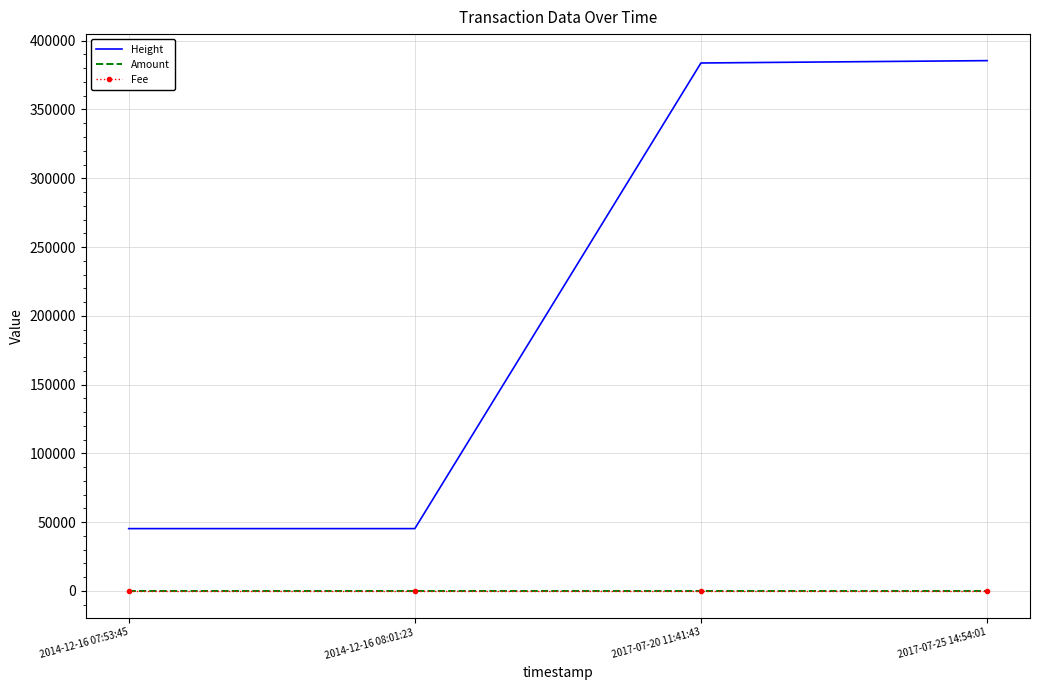

At which label is Height closest to 215422?

2017-07-20 11:41:43